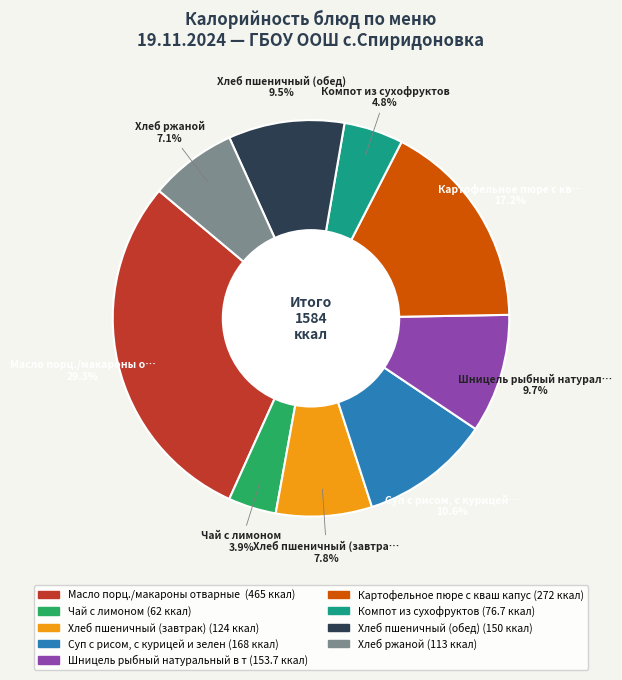

Is there a majority slice in this chart?

No